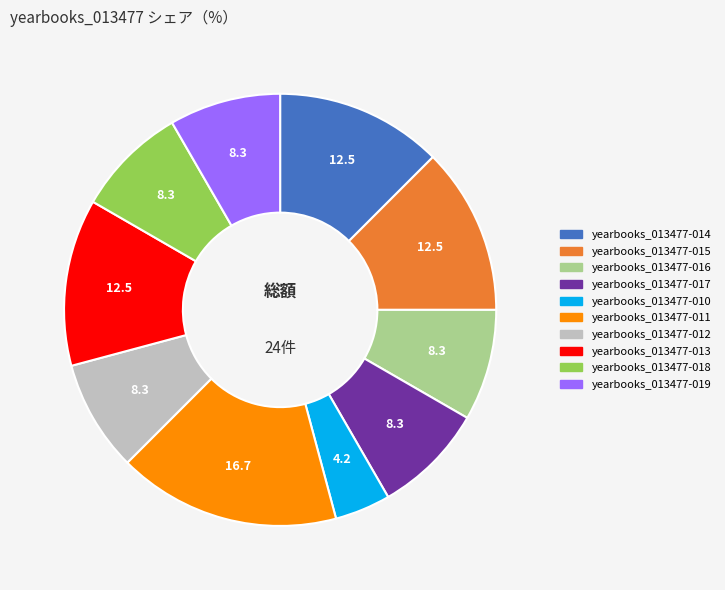

Is it true that yearbooks_013477-011 is 11% of the pie?

False